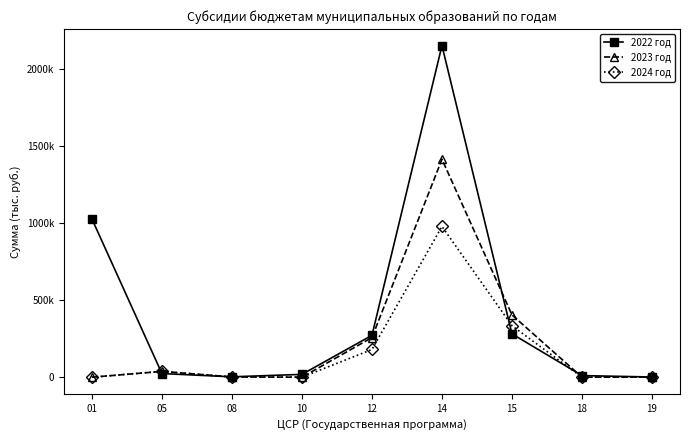

Does the chart have visible grid lines?

No